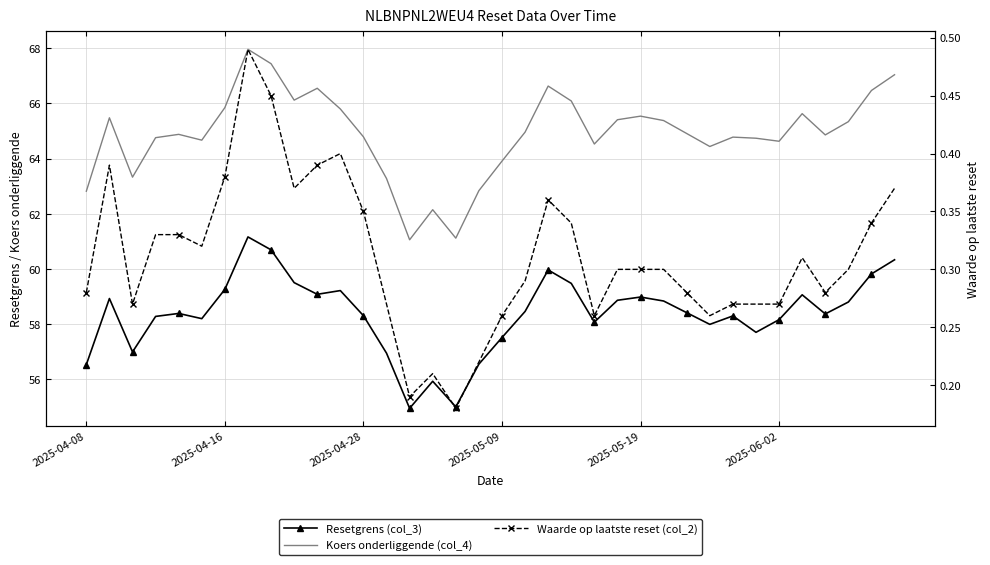

What are all the series names shown in the legend?

Resetgrens (col_3), Koers onderliggende (col_4), Waarde op laatste reset (col_2)